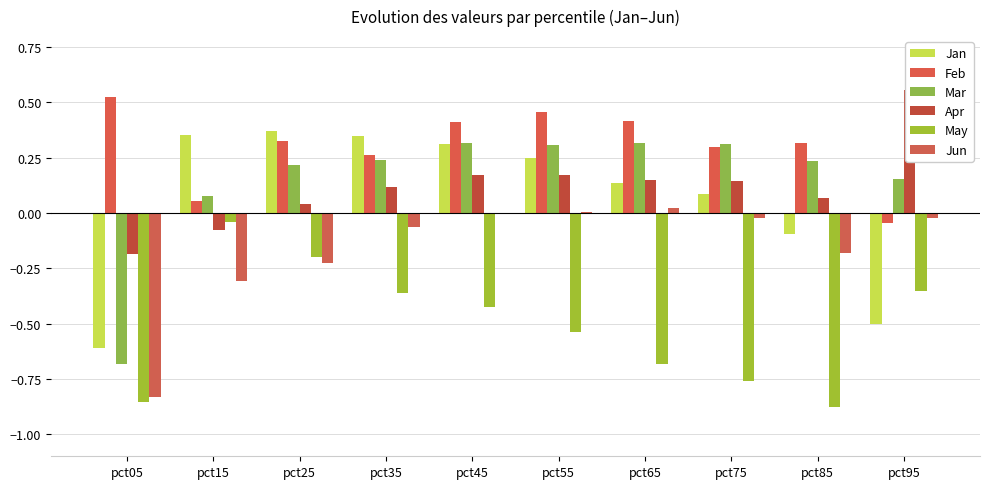

At how many categories does at least one series exceed 0?

10